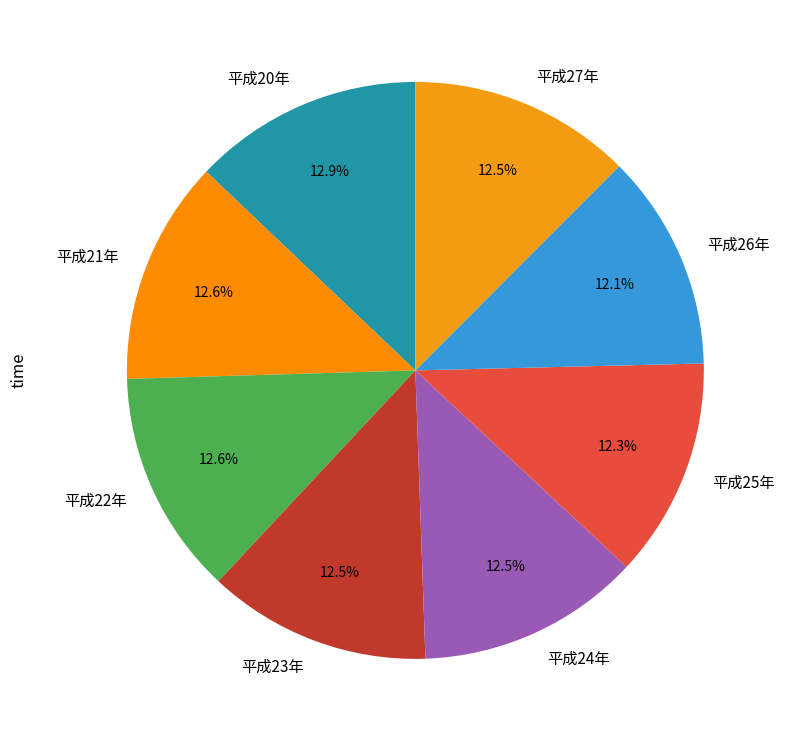

How many segments does this pie chart have?

8